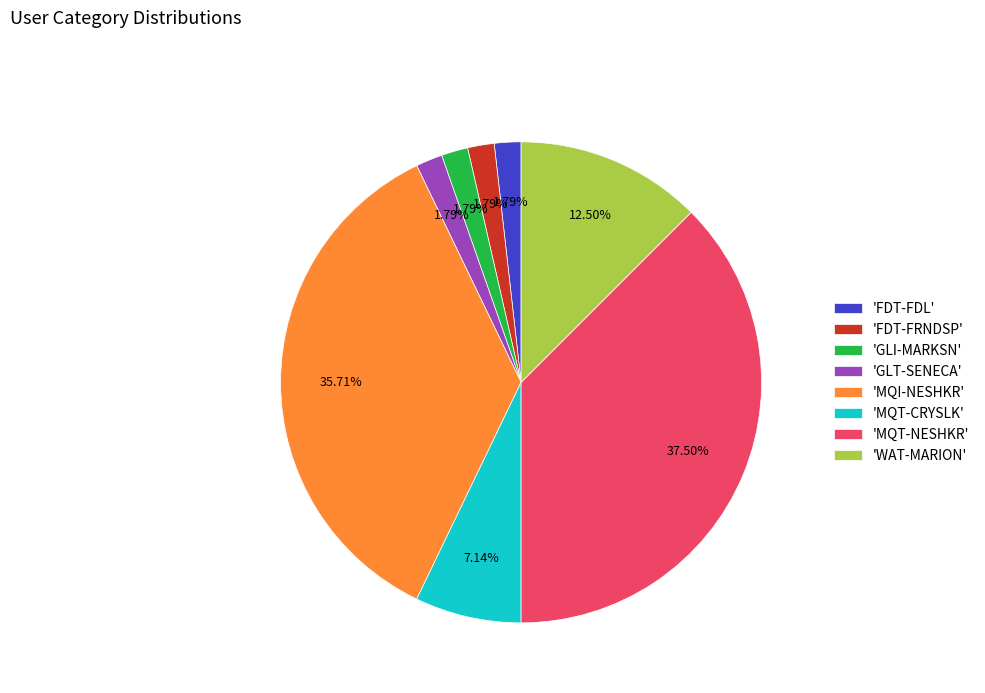

Does 'GLI-MARKSN' represent more than half of the total?

No